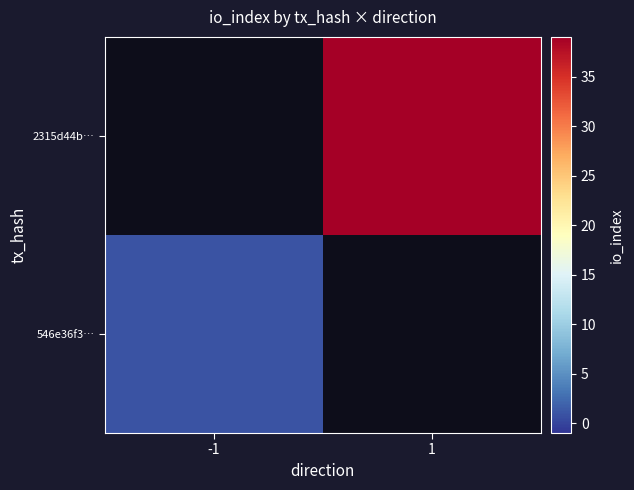

How many series are shown in this chart?

2